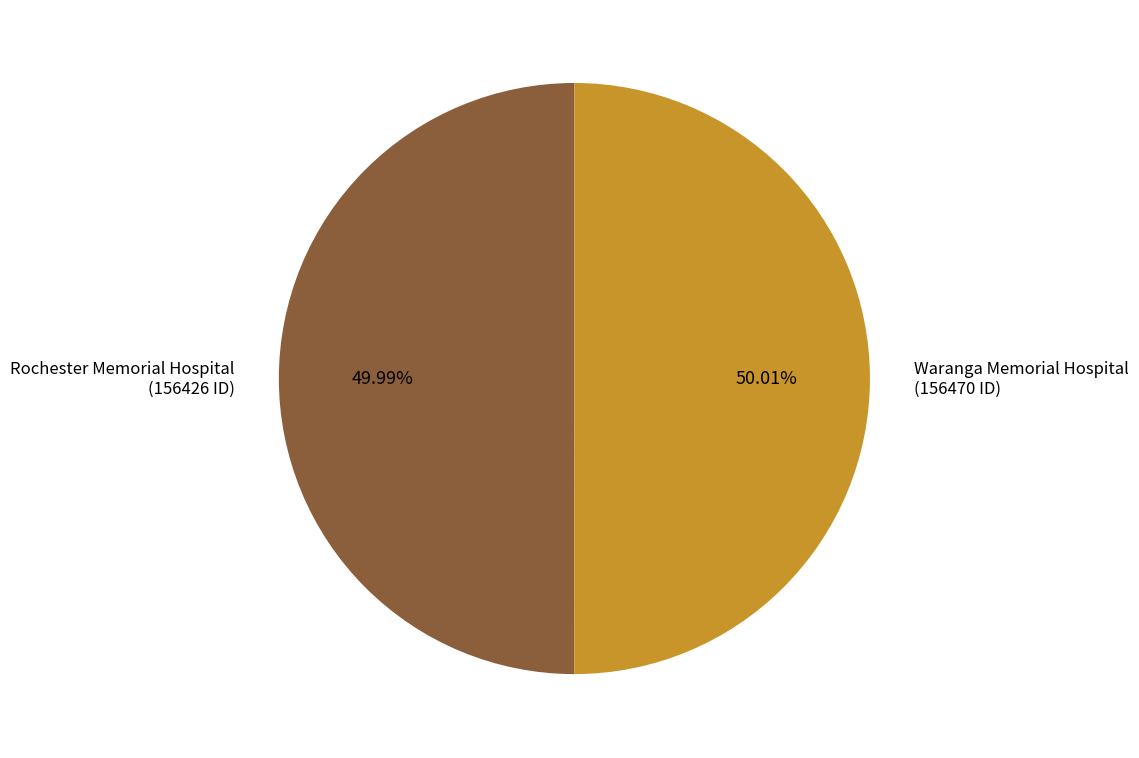

What percentage do Rochester Memorial Hospital and Waranga Memorial Hospital together represent?

100.0%